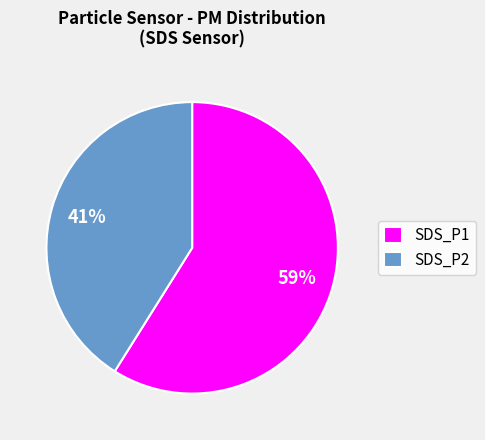

True or false: SDS_P2 accounts for 41% of the total.

True